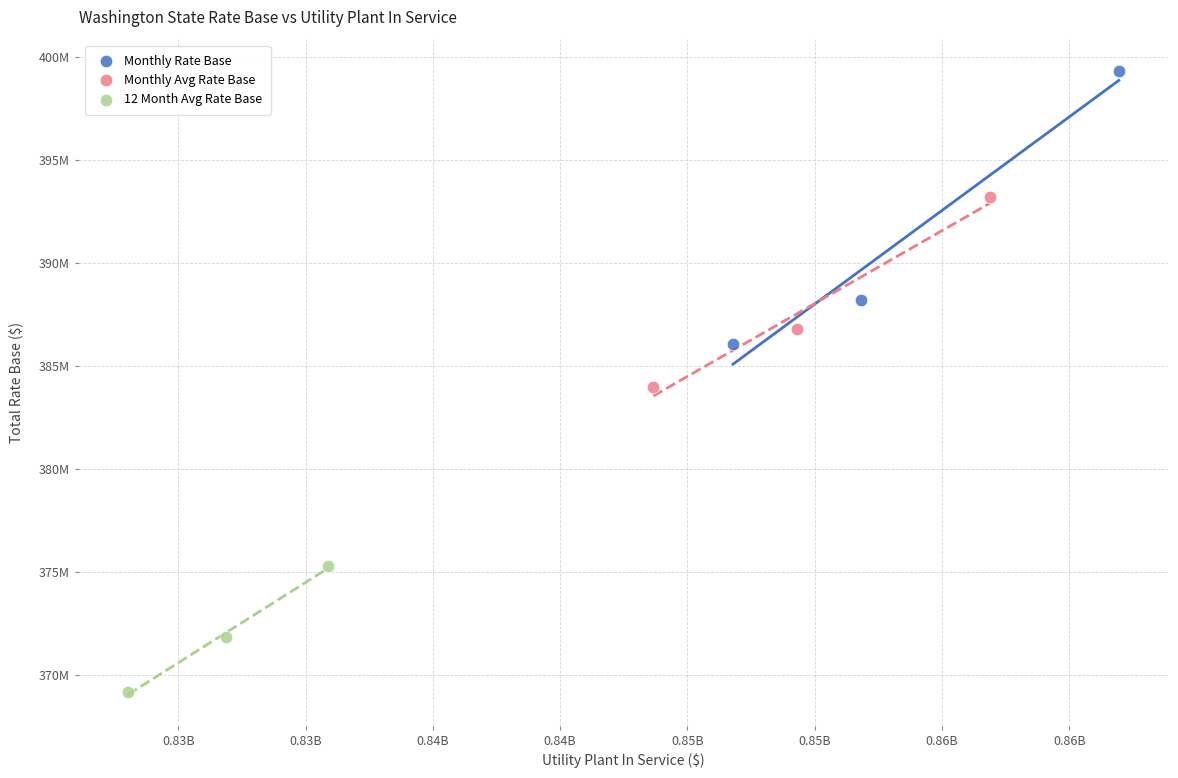

Which series has the widest spread of Y values?

Monthly Rate Base